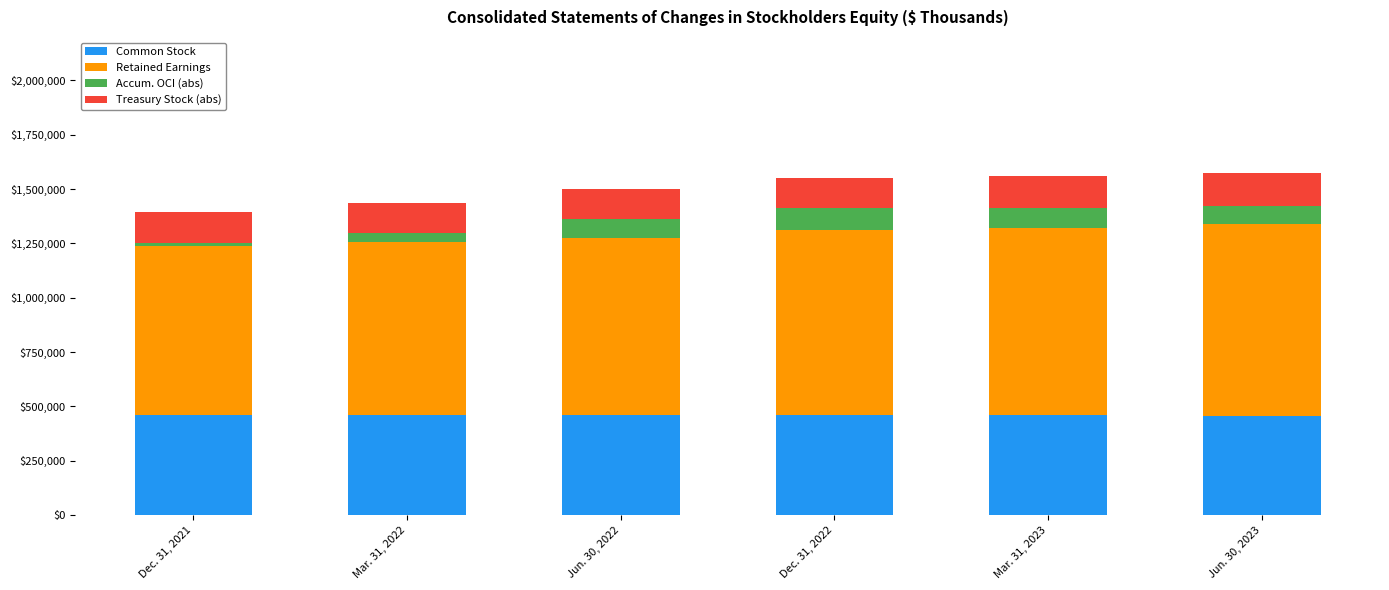

What is the value of the Common Stock bar at the 6th from the left?

458000